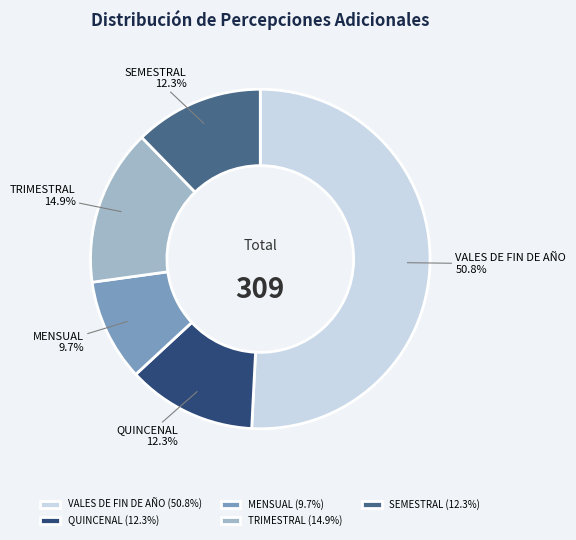

Is it true that VALES DE FIN DE AÑO is 51% of the pie?

True